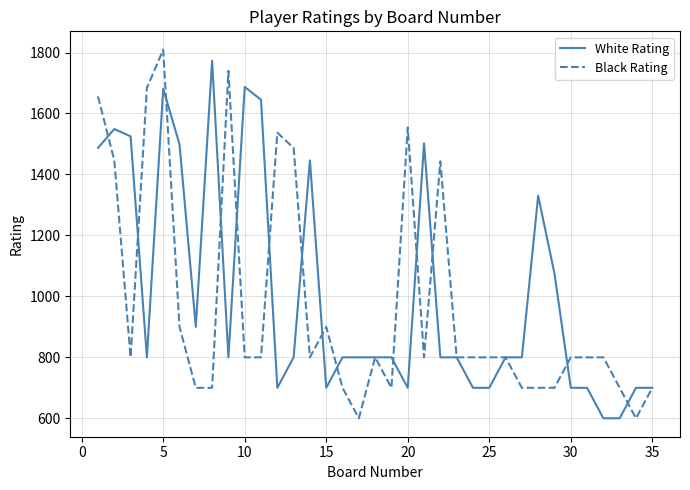

How many lines are shown in the chart?

2